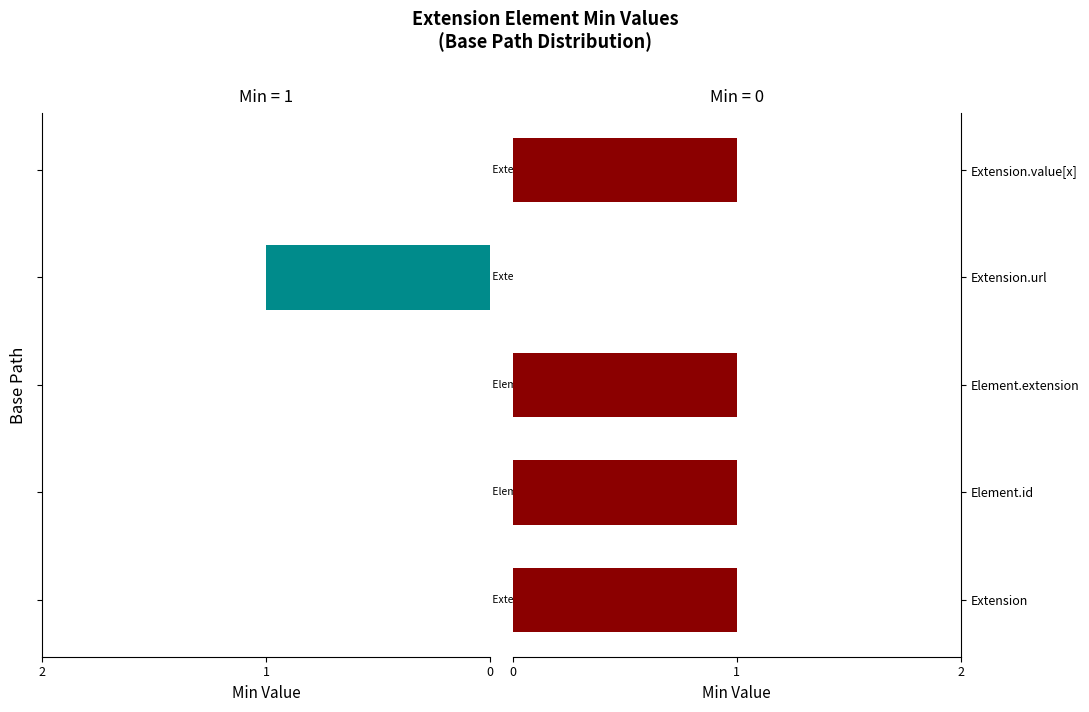

At which category does the chart reach its peak across all series?

Extension.url